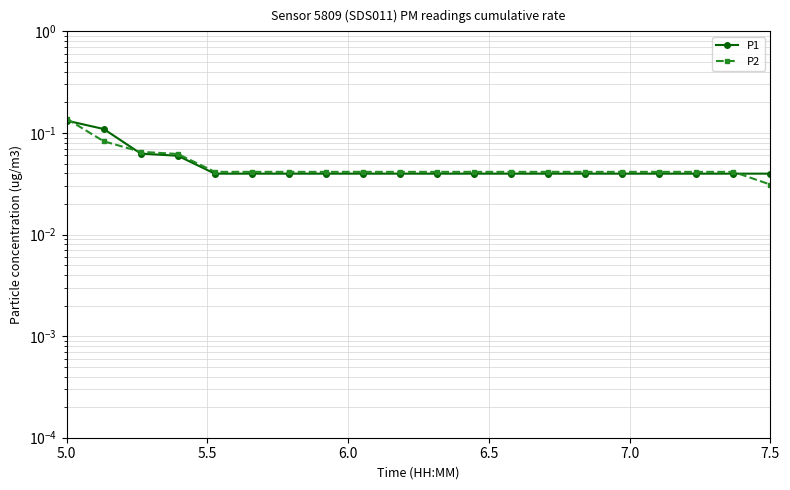

True or false: P1 and P2 intersect in this chart.

True